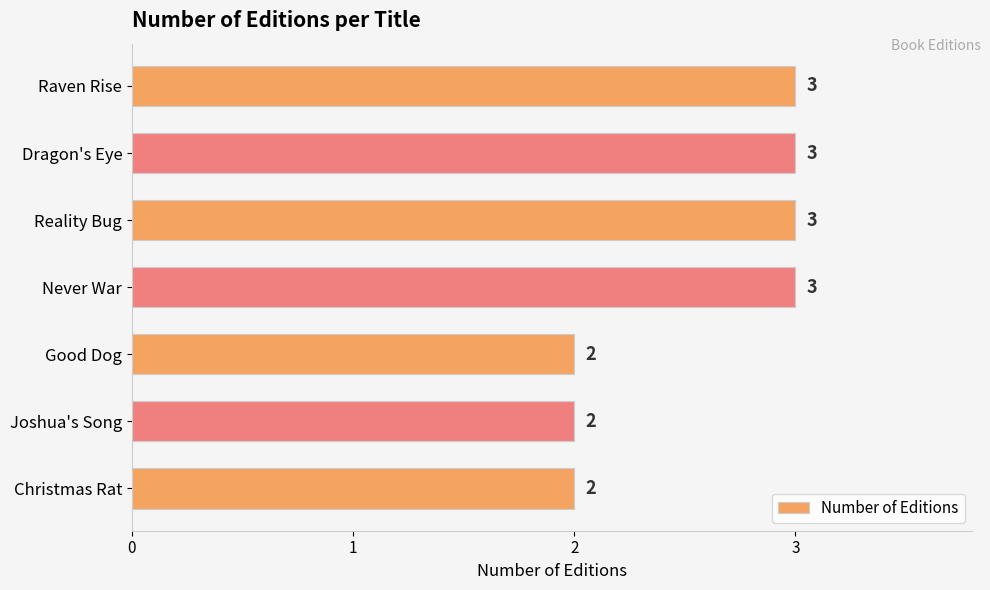

Reading top to bottom, transcribe all the data shown in this chart.

3	3	3	3	2	2	2